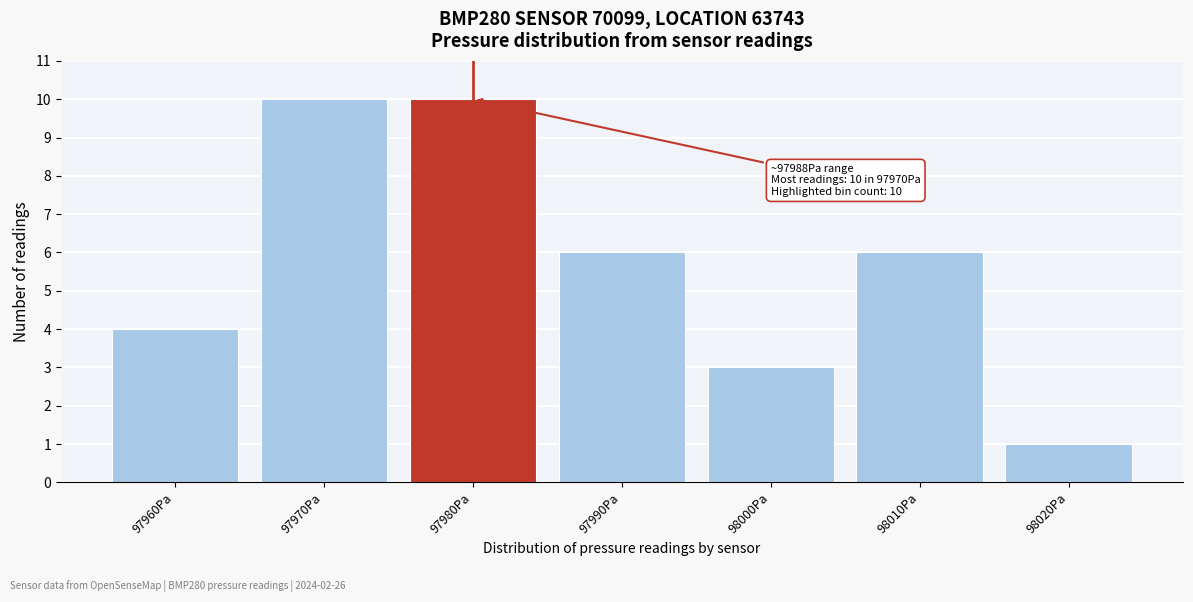

Reading right to left, what are all the values shown in this chart?

98020Pa=1	98010Pa=6	98000Pa=3	97990Pa=6	97980Pa=10	97970Pa=10	97960Pa=4